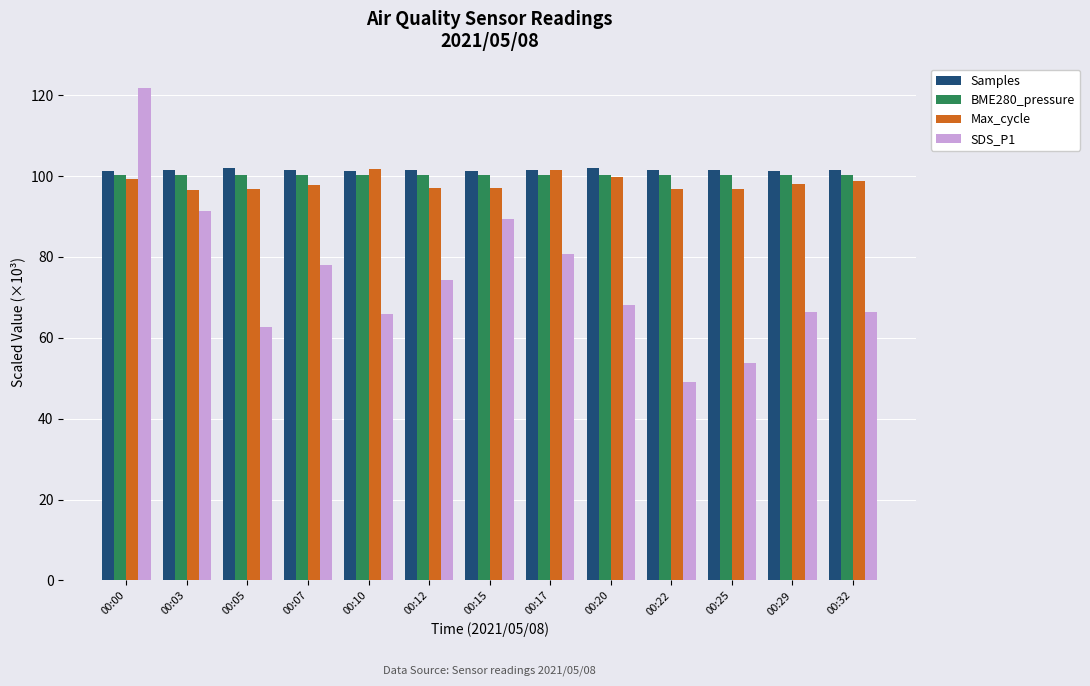

The Samples series shows 101.2 at 00:10. True or false?

True